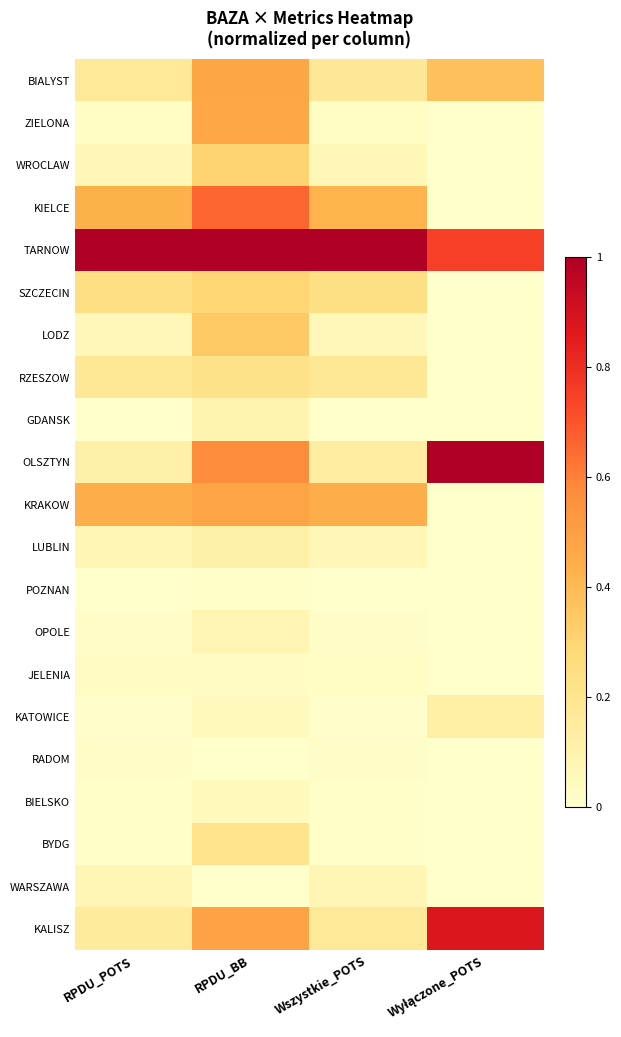

At which category is the sum across all series the highest?

RPDU_BB